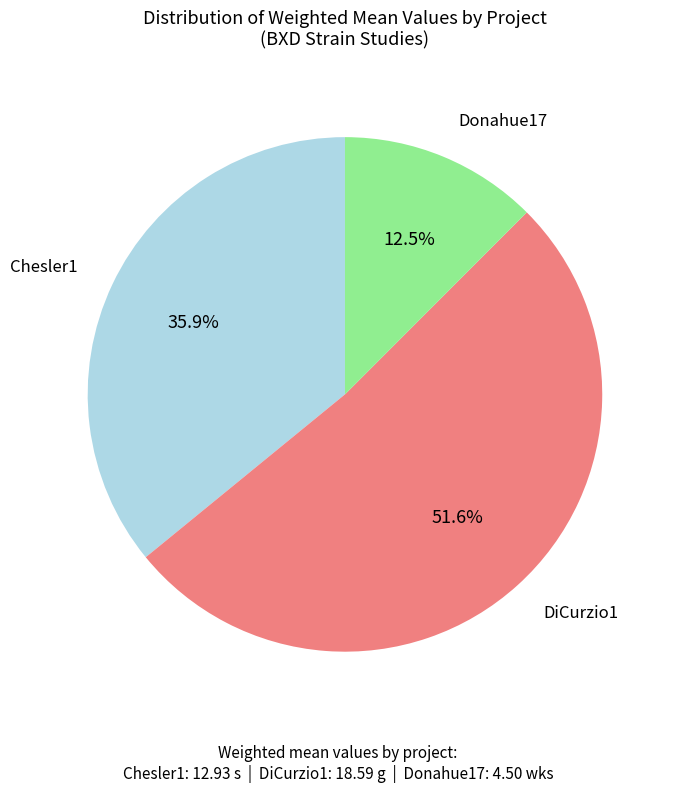

Rank the categories by value from lowest to highest.

Donahue17, Chesler1, DiCurzio1